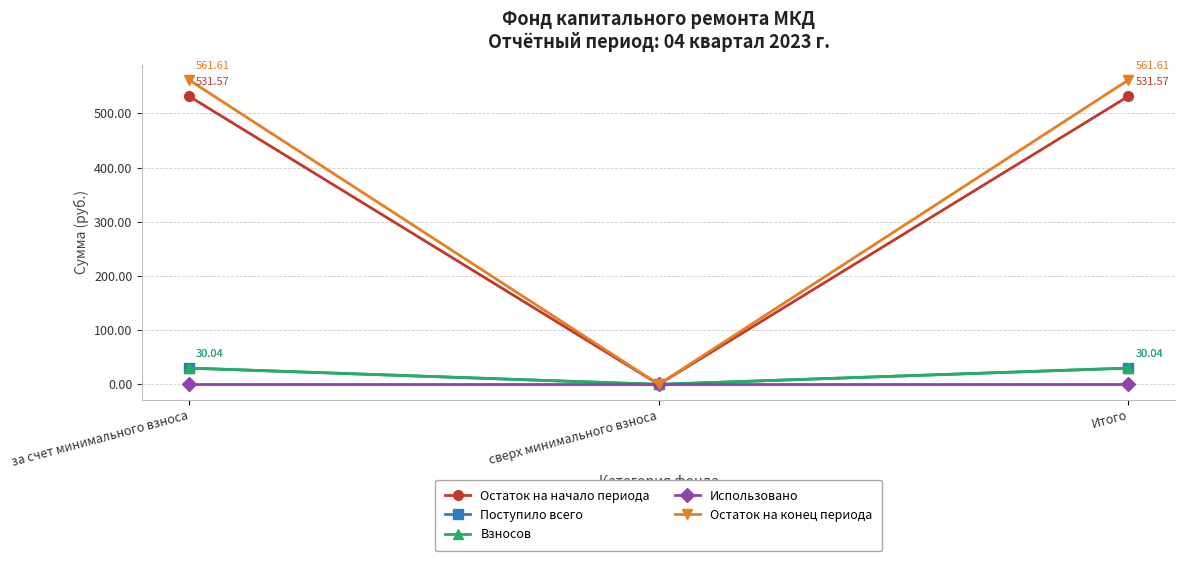

What is the sum of all Взносов values?

60.1